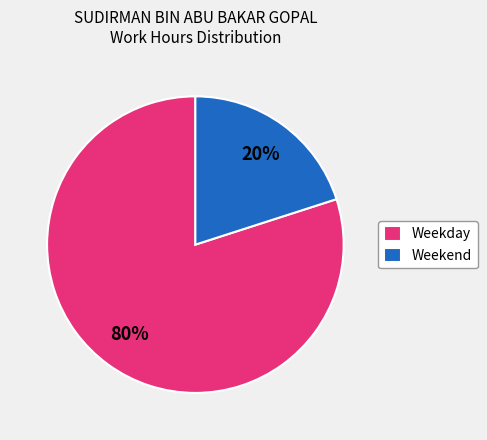

True or false: Weekend accounts for 20% of the total.

True